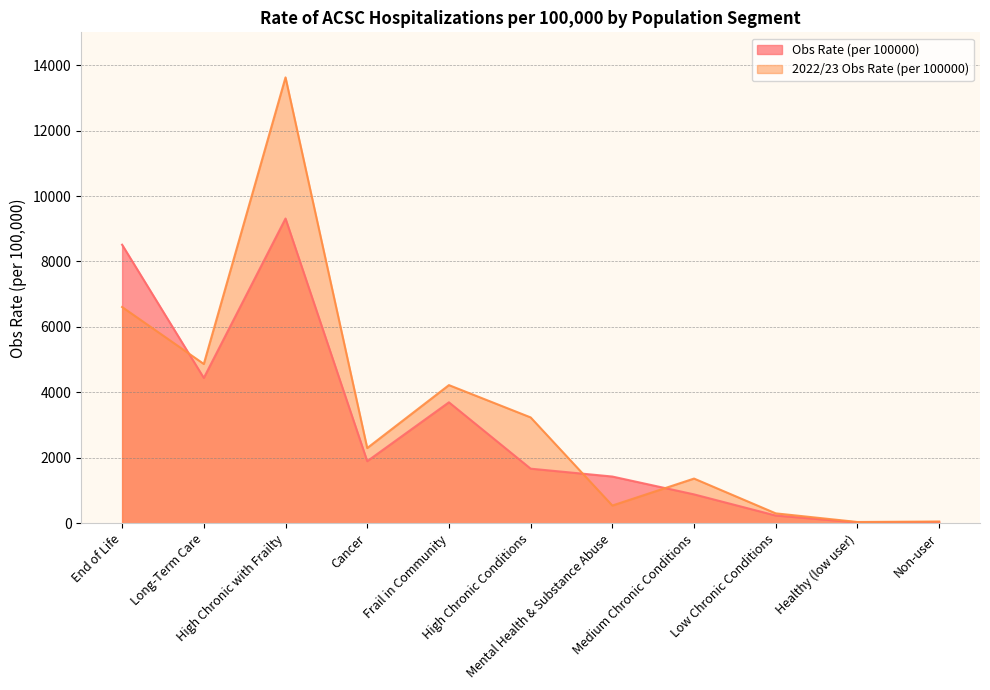

Which category has the lowest value across all series?

Healthy (low user)